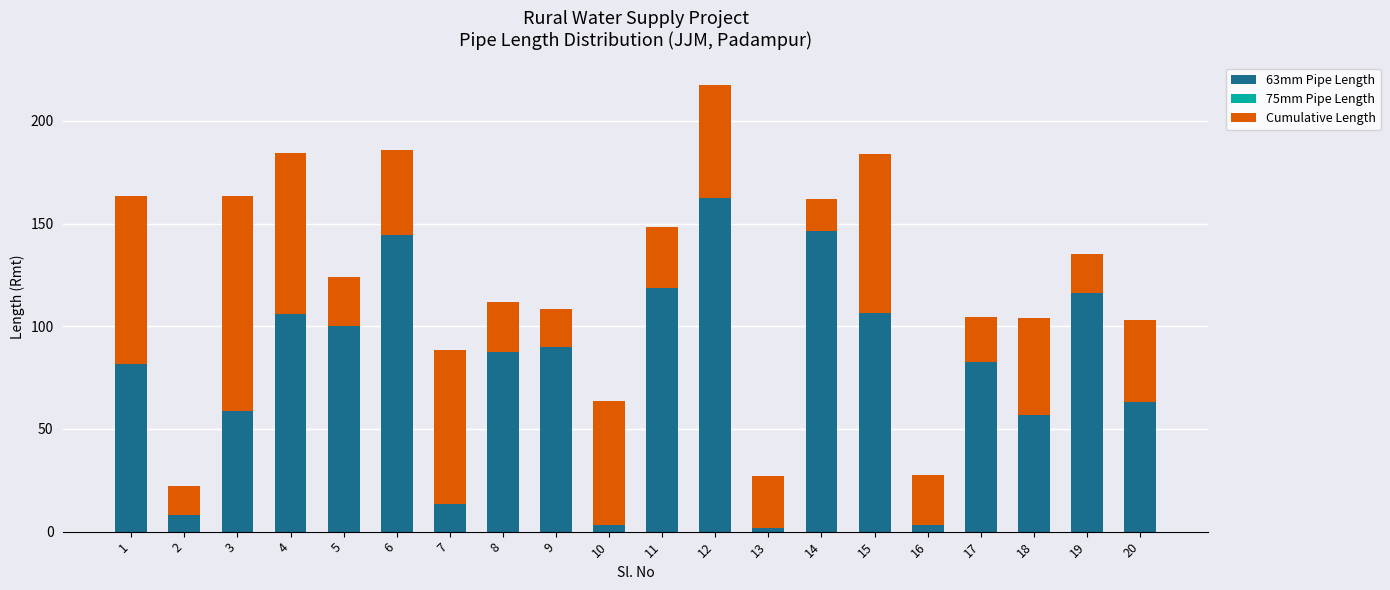

What is the total value across all series at 2?

22.2